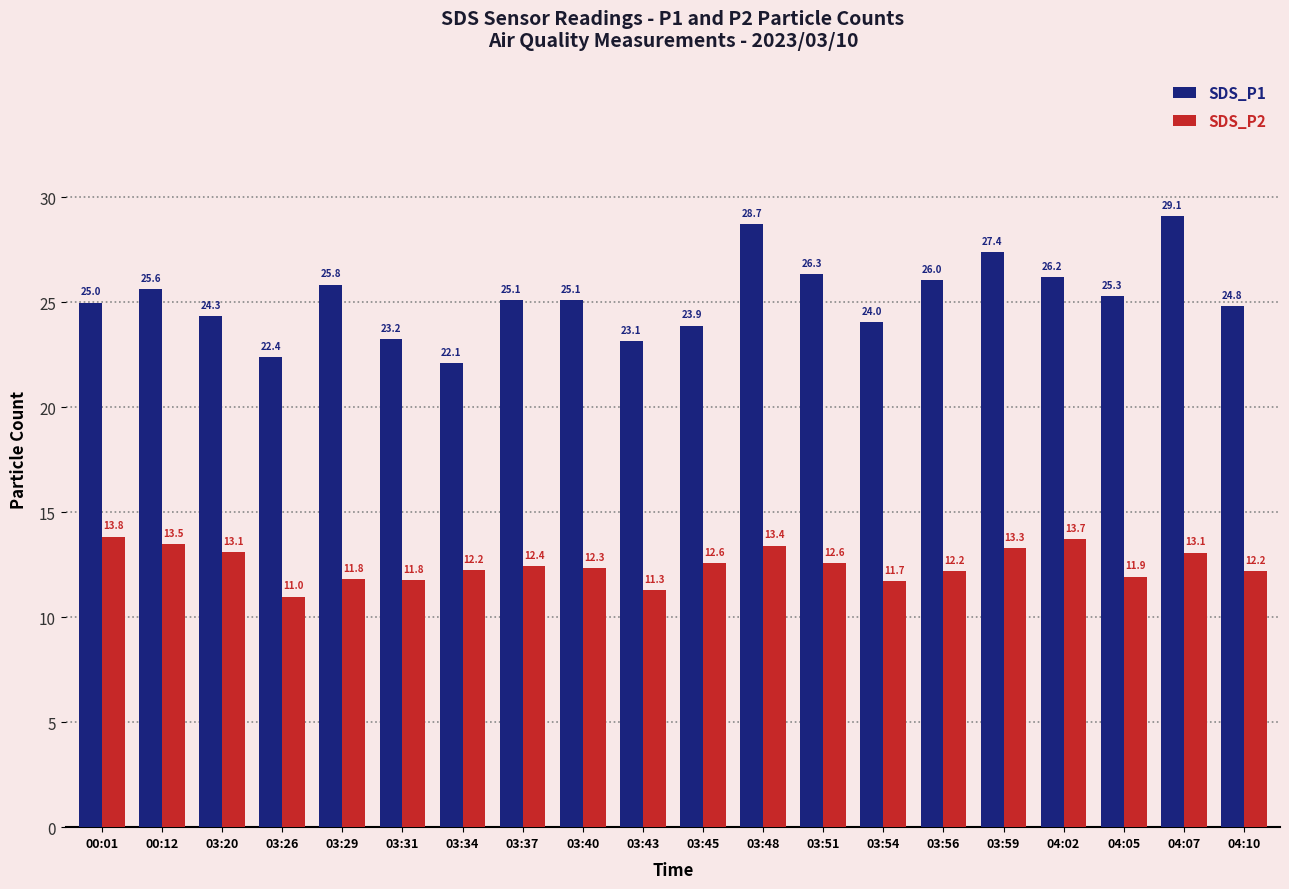

Are the bars grouped side by side (vs. stacked)?

Yes